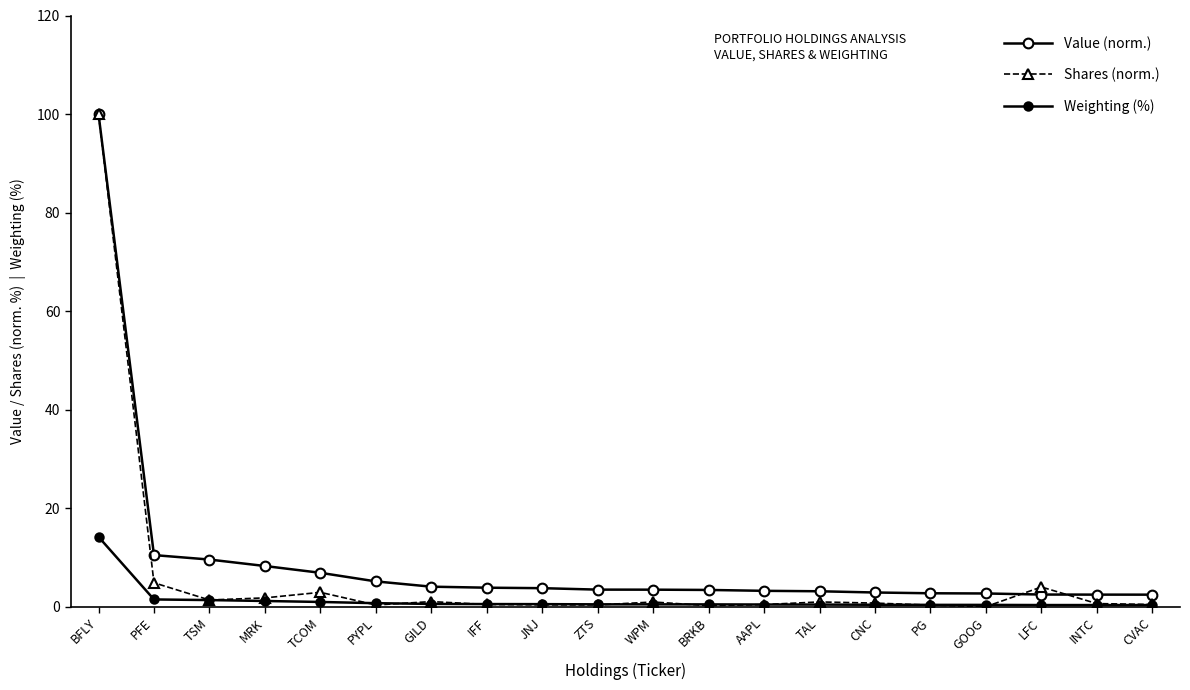

Does the chart have visible grid lines?

No